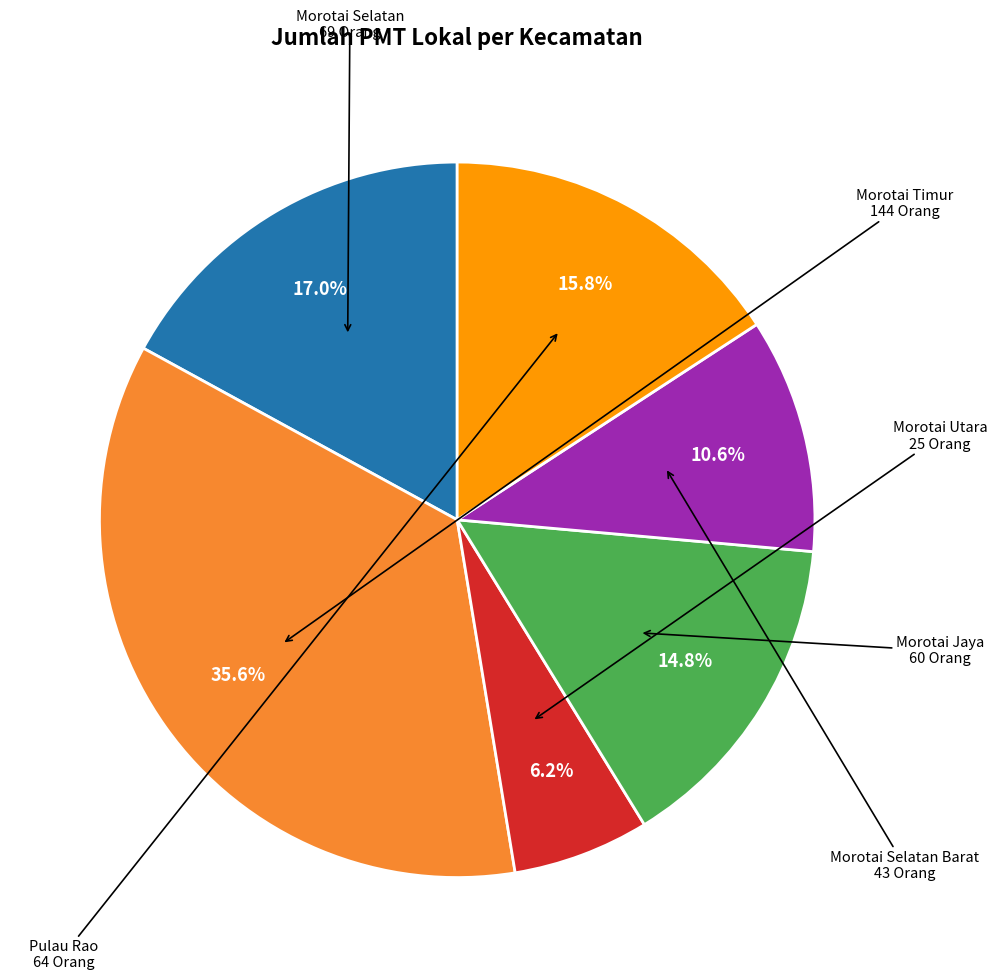

Does any single category account for the majority?

No